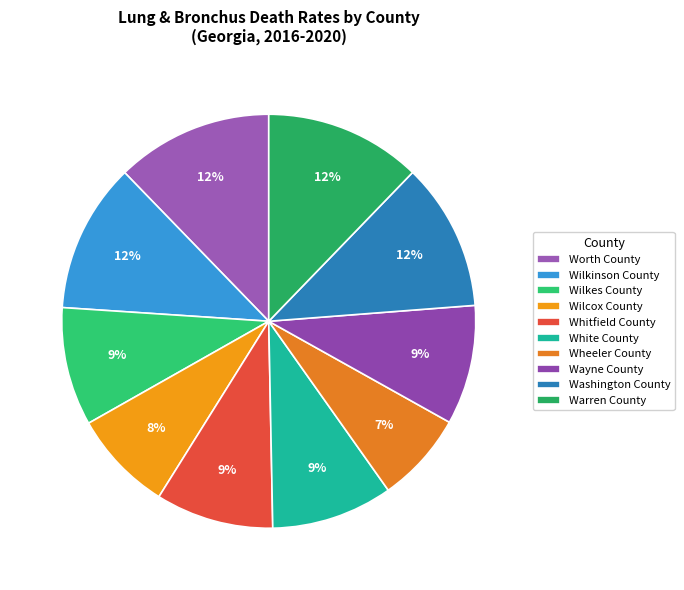

To the nearest percent, what percentage of the pie is Wilcox County?

8%